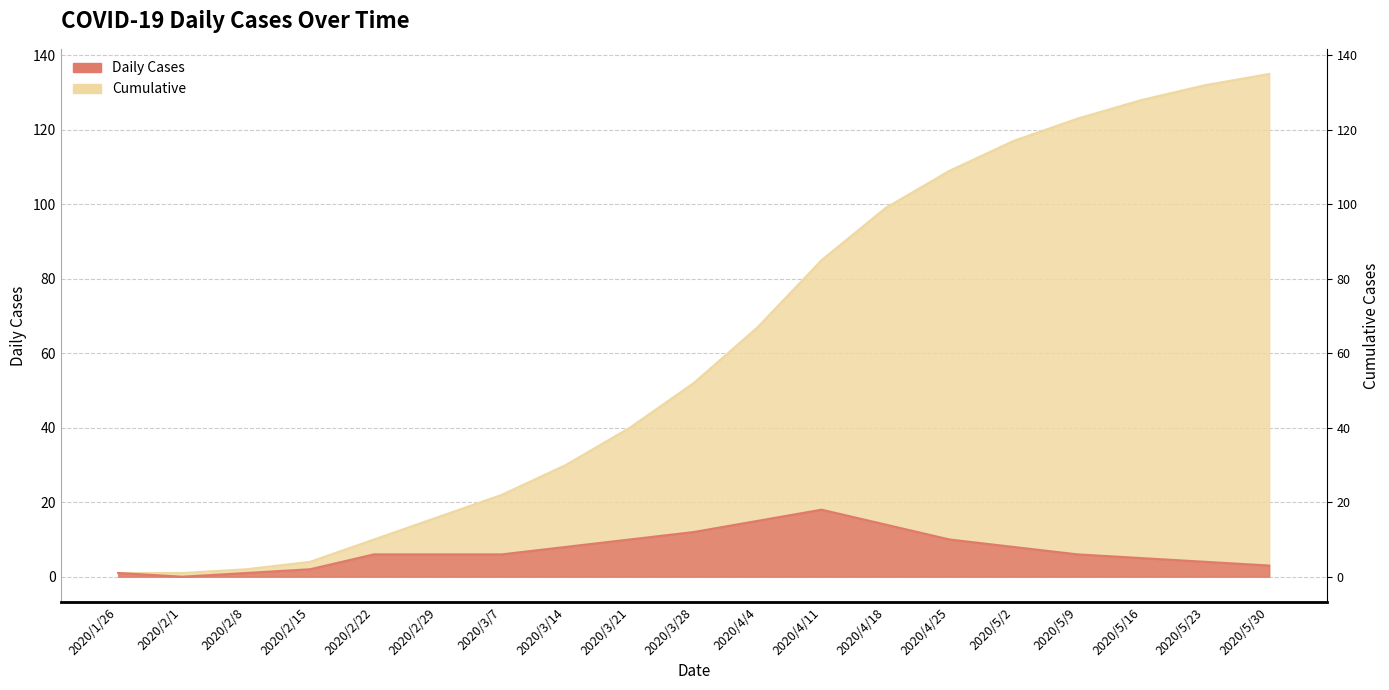

What is the spread (max minus min) of values at 2020/2/8?

1